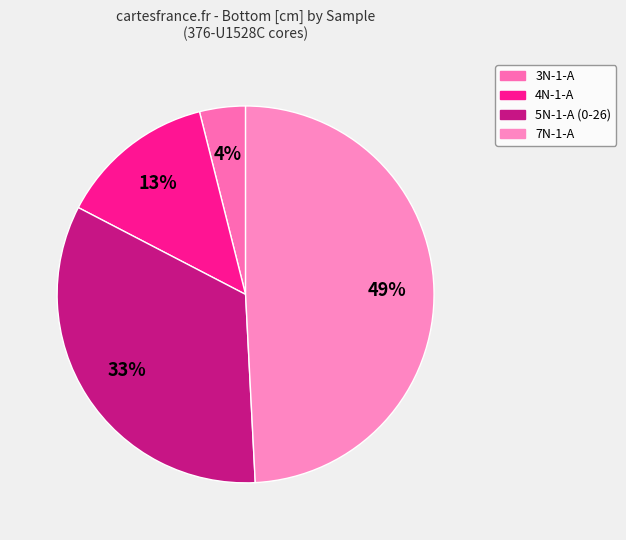

Count the number of slices in the pie.

4